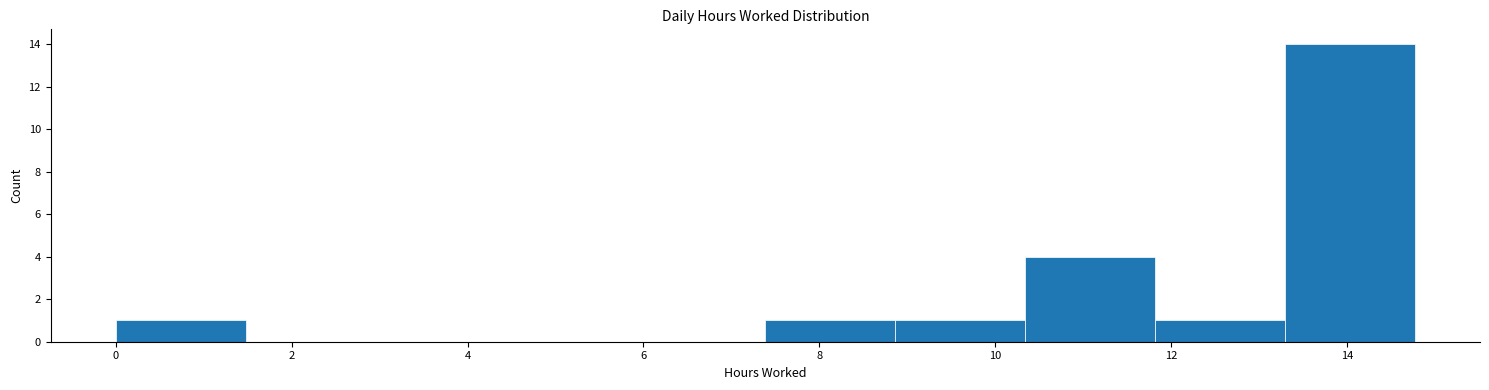

Which range on the x-axis has the tallest bar?

13.2 to 14.8